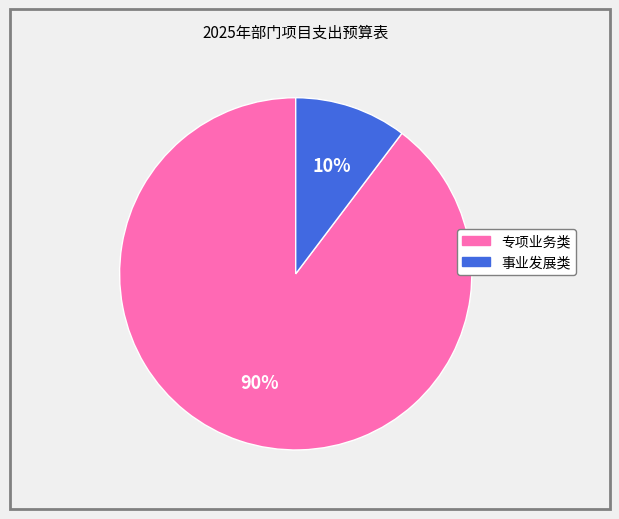

How many segments does this pie chart have?

2